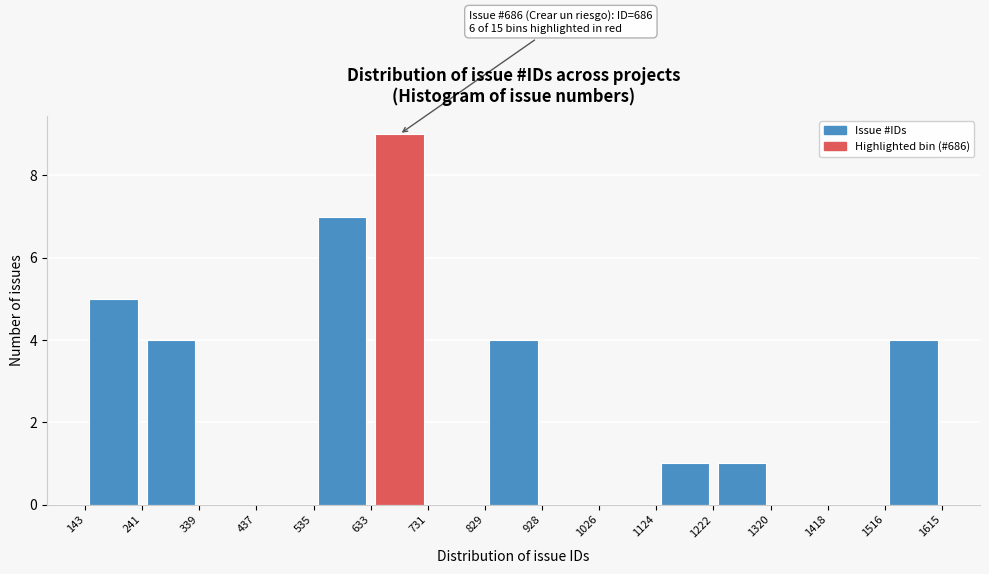

Over which range of the x-axis is the bar tallest?

633 to 731